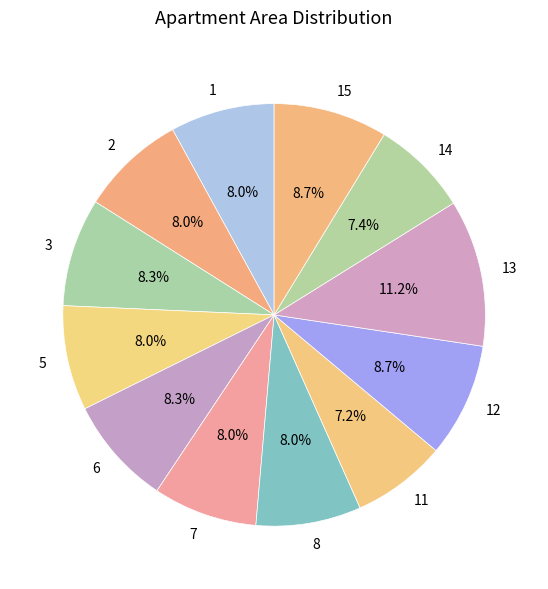

Is 7 the majority of the pie?

No